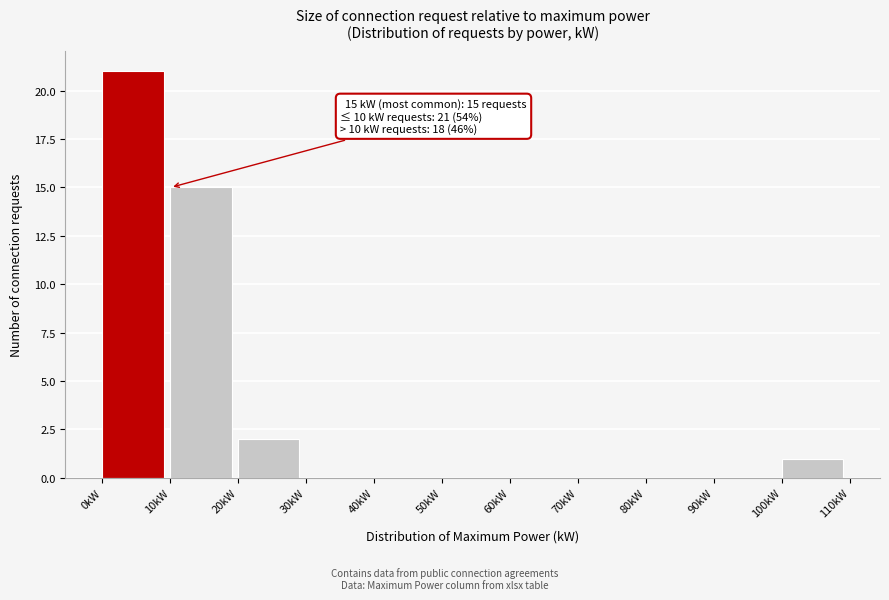

Which range on the x-axis has the tallest bar?

0 to 10